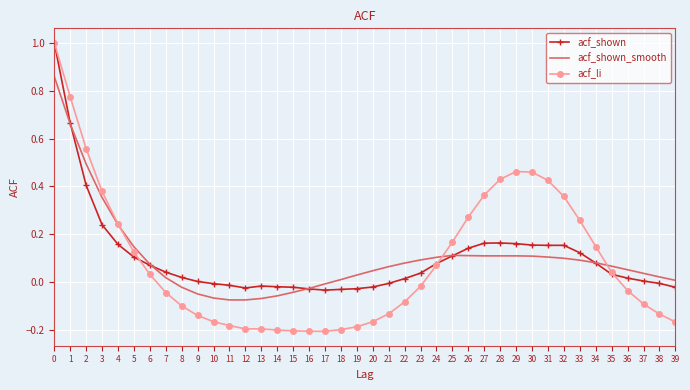

The value of acf_shown at 33 is 0.1. True or false?

True